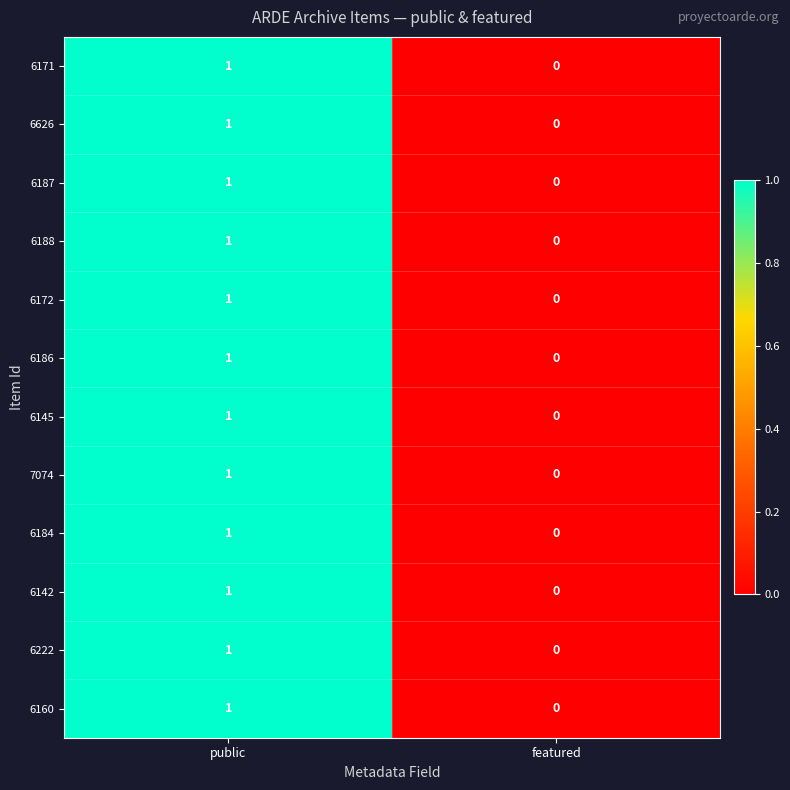

What is the total value across all series at public?

12